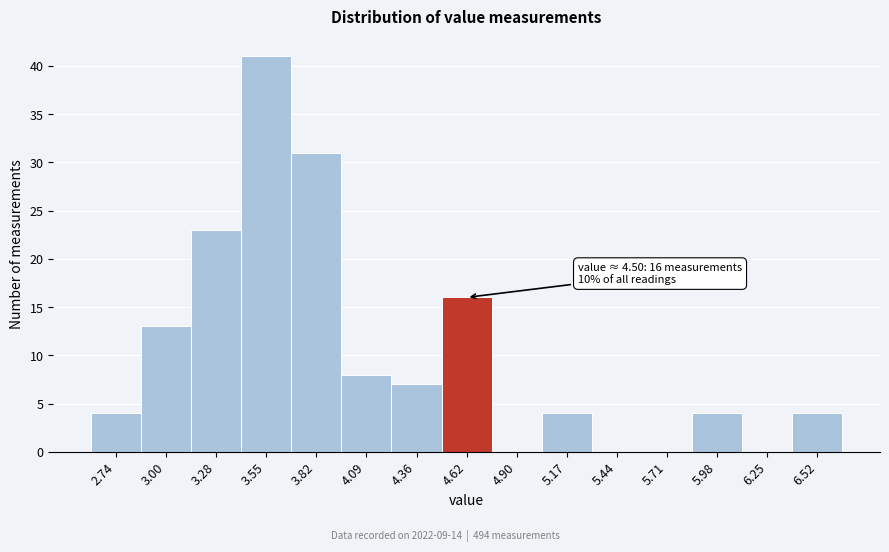

Over which range of the x-axis is the bar tallest?

3.41 to 3.68